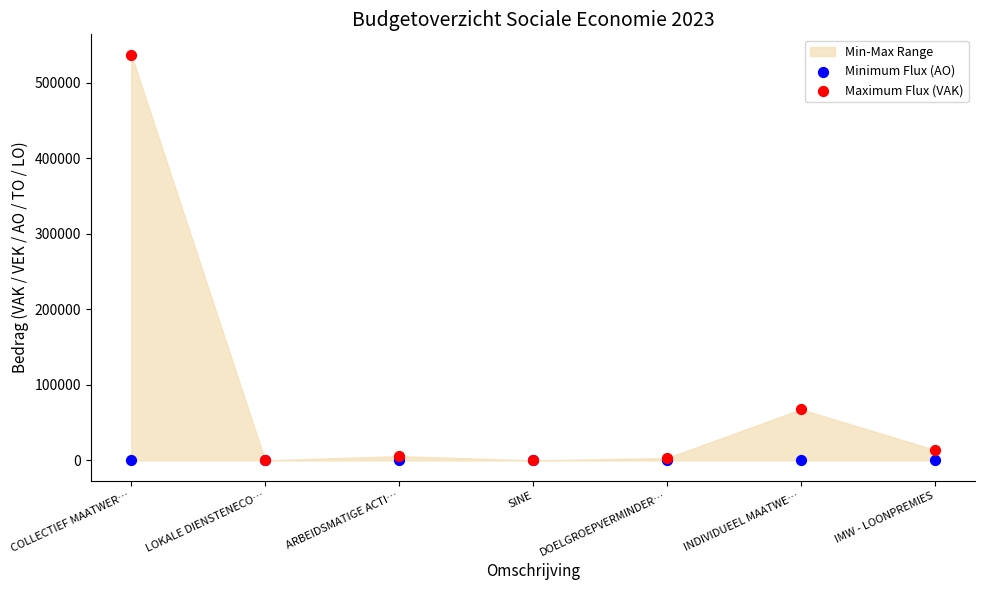

Which series reaches the maximum Y coordinate?

Maximum Flux (VAK)